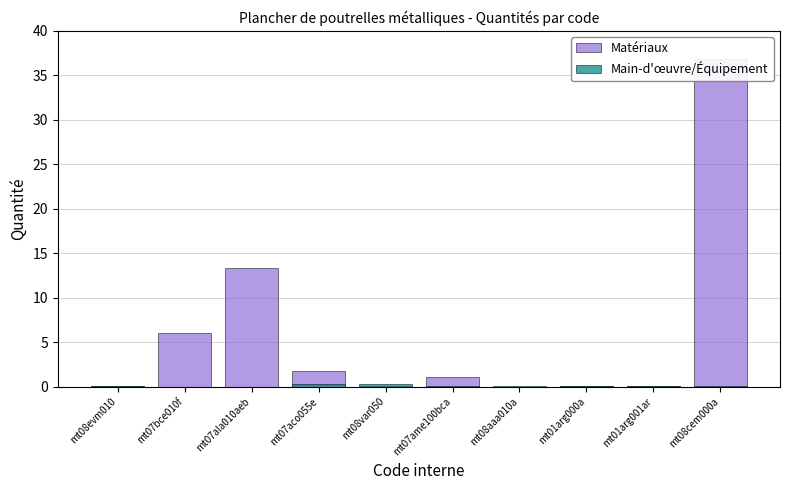

Reading right to left, transcribe all the data shown in this chart.

Matériaux: mt08cem000a=36.8	mt01arg001ar=0.1	mt01arg000a=0.0	mt08aaa010a=0.0	mt07ame100bca=1.1	mt08var050=0.0	mt07aco055e=1.8	mt07ala010aeb=13.4	mt07bce010f=6.0	mt08evm010=0.1
Main-d'œuvre/Équipement: mt08cem000a=0.1	mt01arg001ar=0.1	mt01arg000a=0.1	mt08aaa010a=0.1	mt07ame100bca=0.1	mt08var050=0.2	mt07aco055e=0.2	mt07ala010aeb=0.0	mt07bce010f=0.0	mt08evm010=0.0